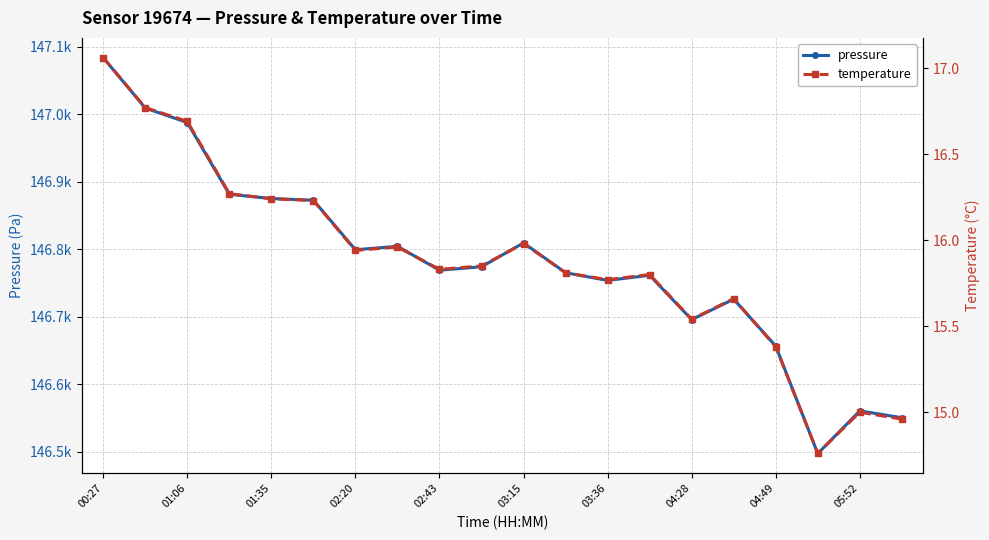

What position from the left is 19?

20